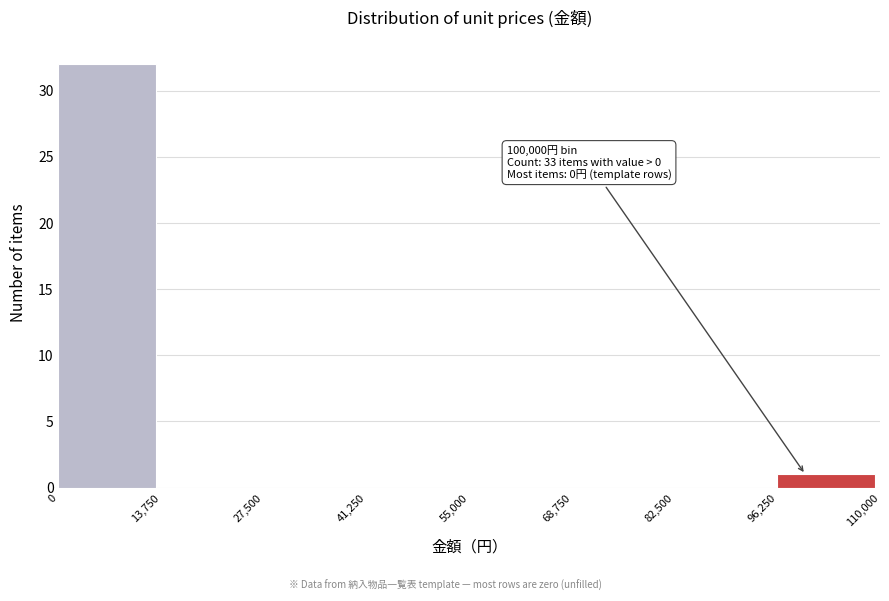

Which range on the x-axis has the tallest bar?

0 to 13,750